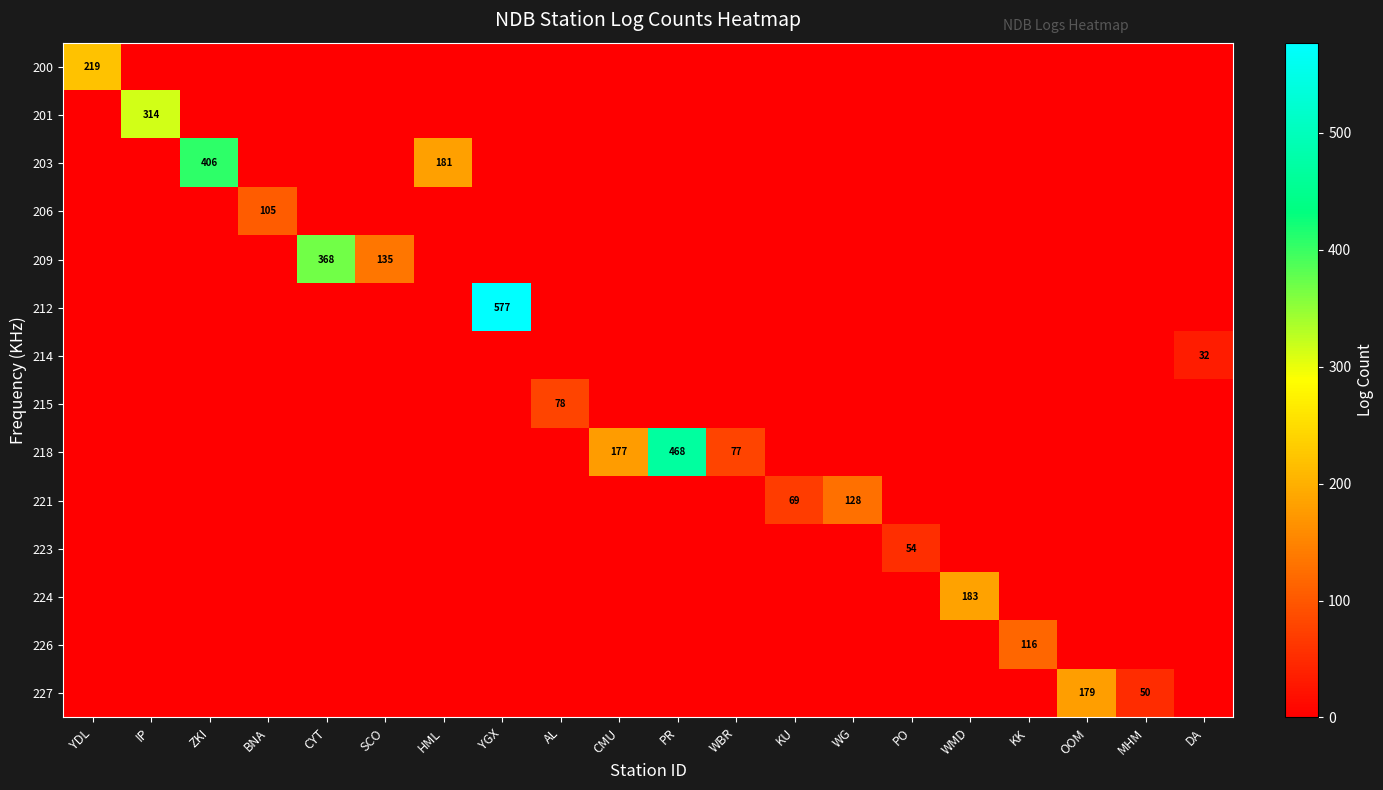

The 214 series shows 19 at SCO. True or false?

False